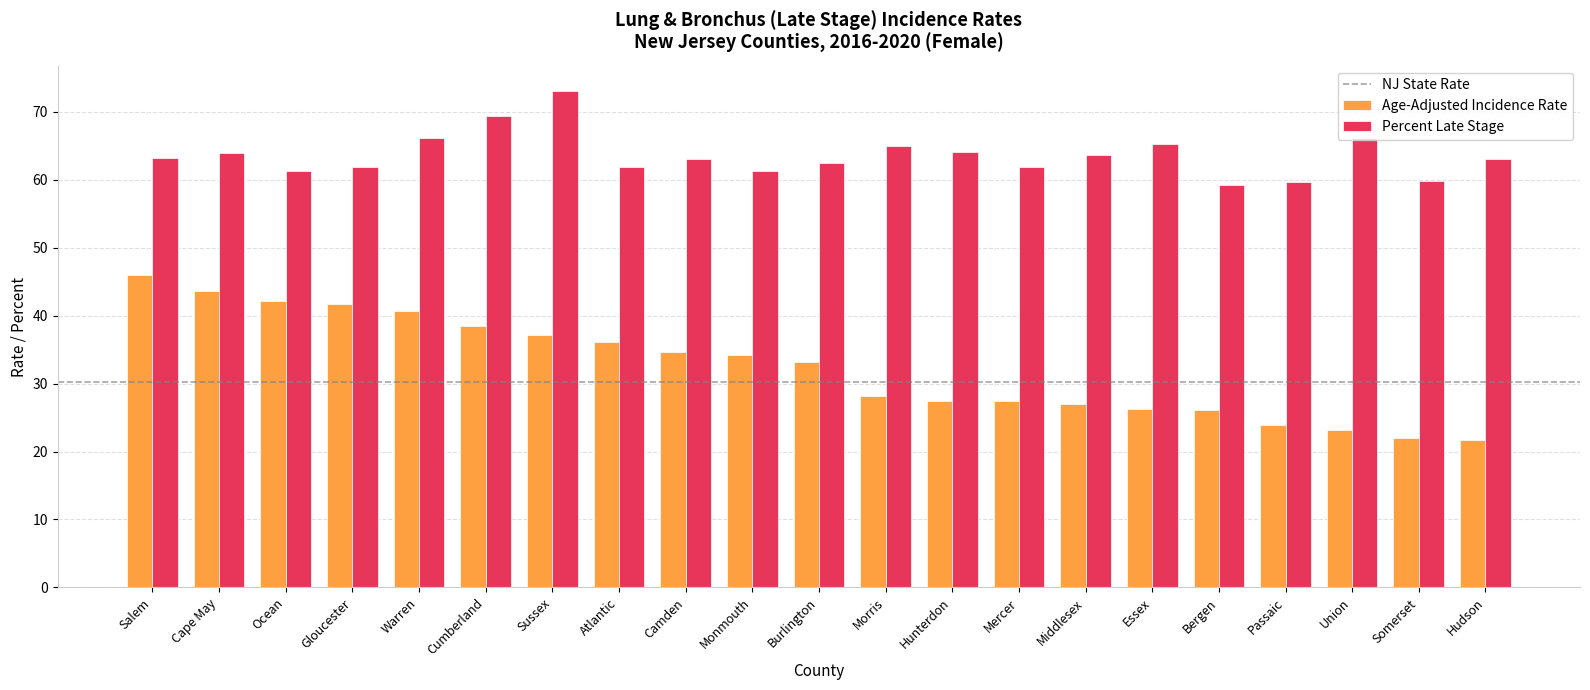

Rank the series by their maximum value, from lowest to highest.

Age-Adjusted Incidence Rate, Percent Late Stage